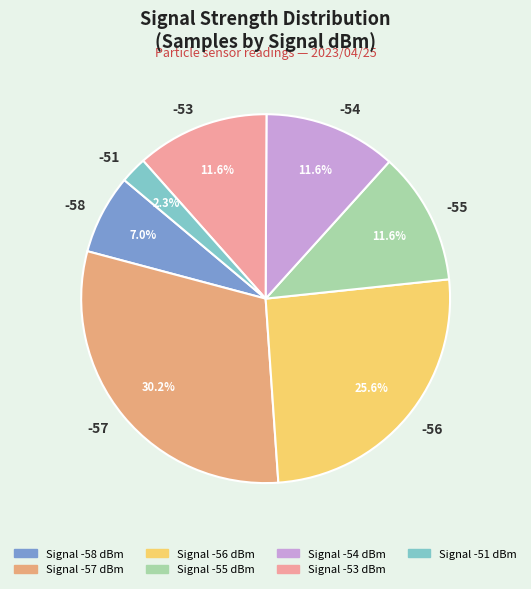

To the nearest percent, what is the average slice percentage?

14%